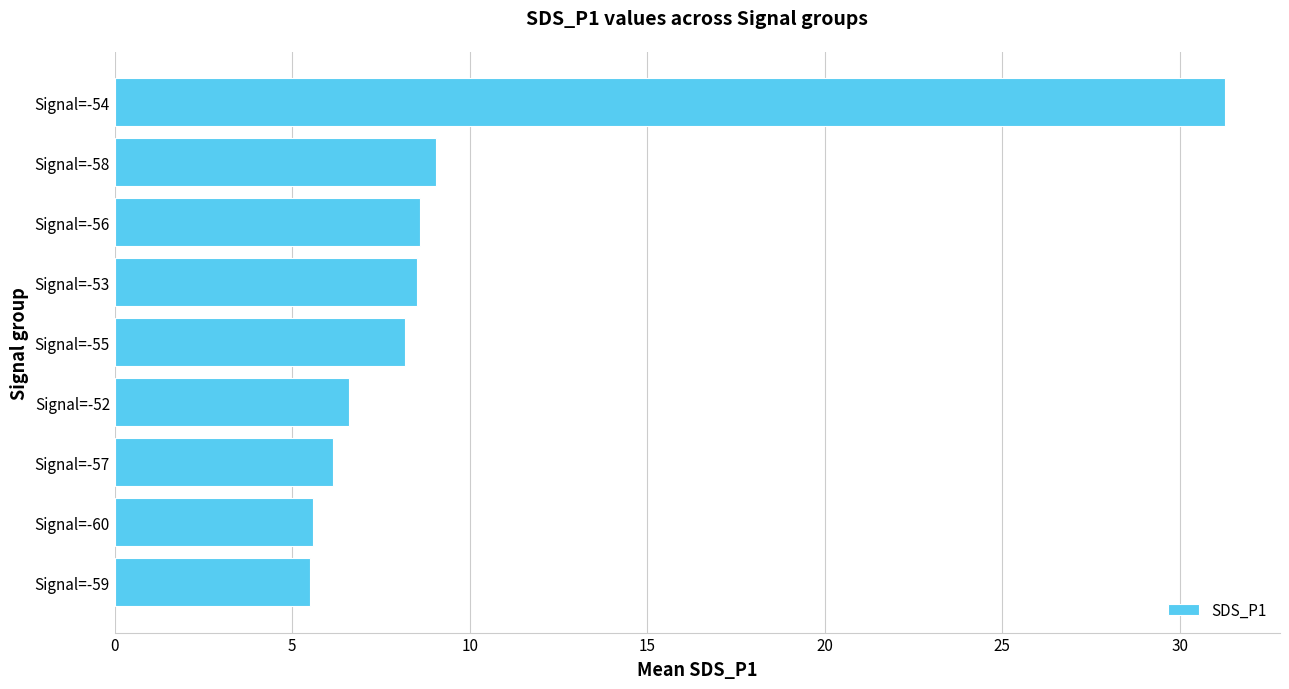

What is the difference between the maximum and minimum values?

25.8